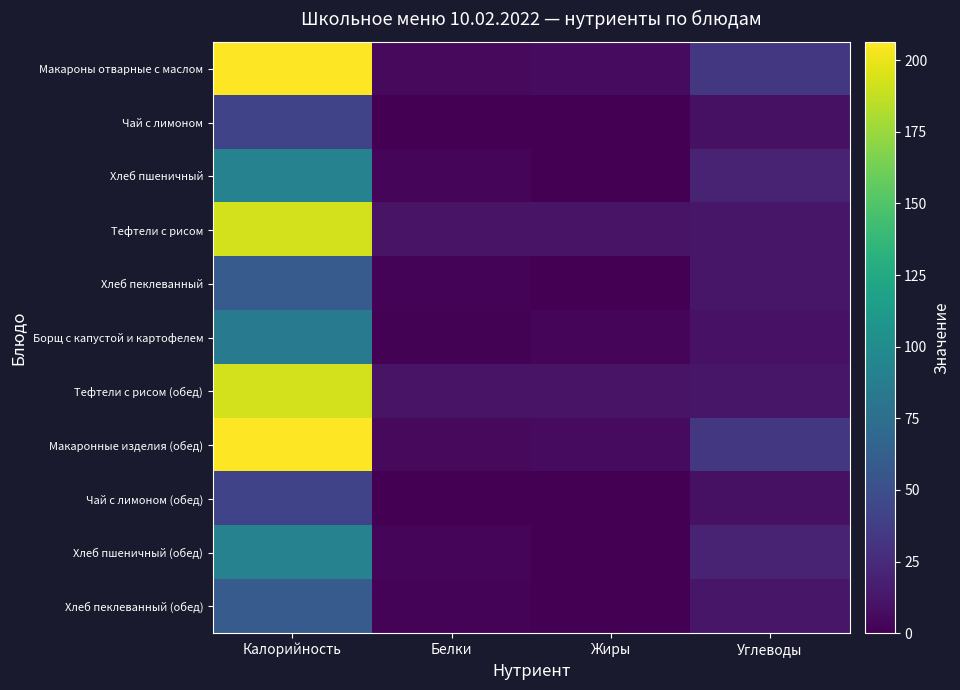

How many distinct data groups are displayed?

11